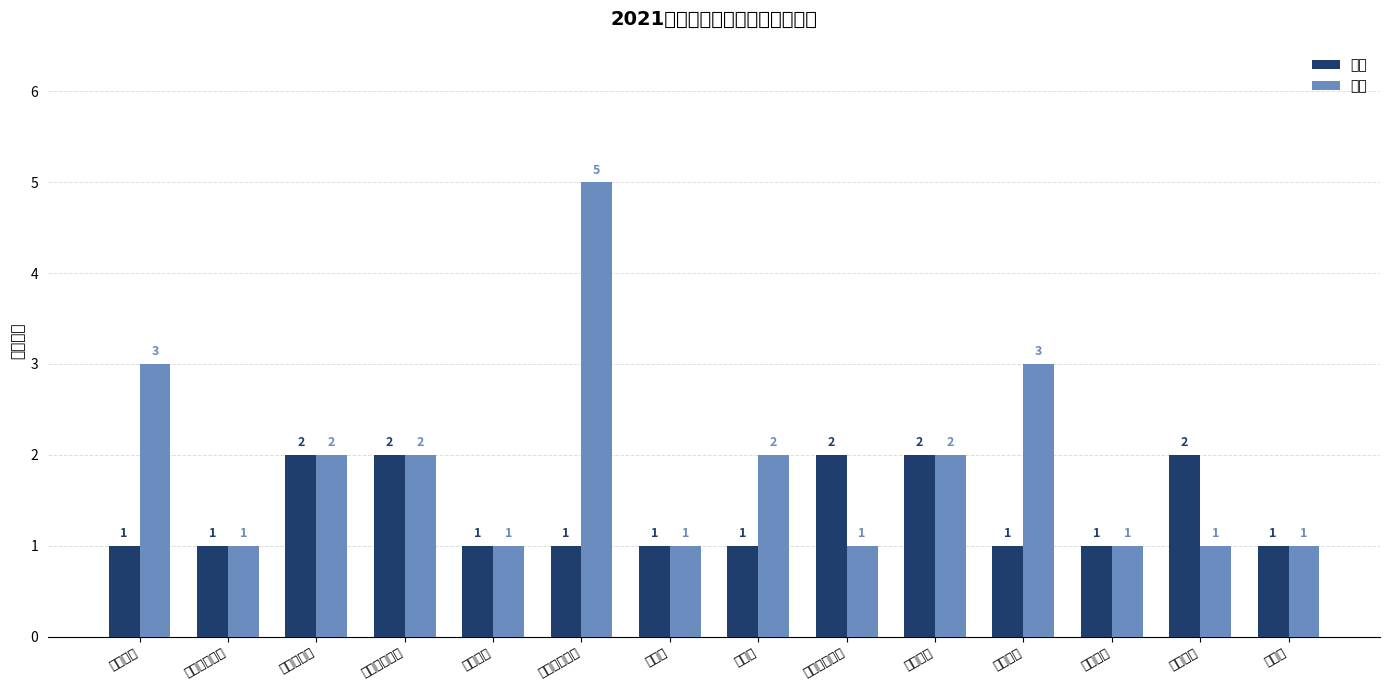

Reading left to right, extract all data points from this chart.

优秀: 1	1	2	2	1	1	1	1	2	2	1	1	2	1
合格: 3	1	2	2	1	5	1	2	1	2	3	1	1	1